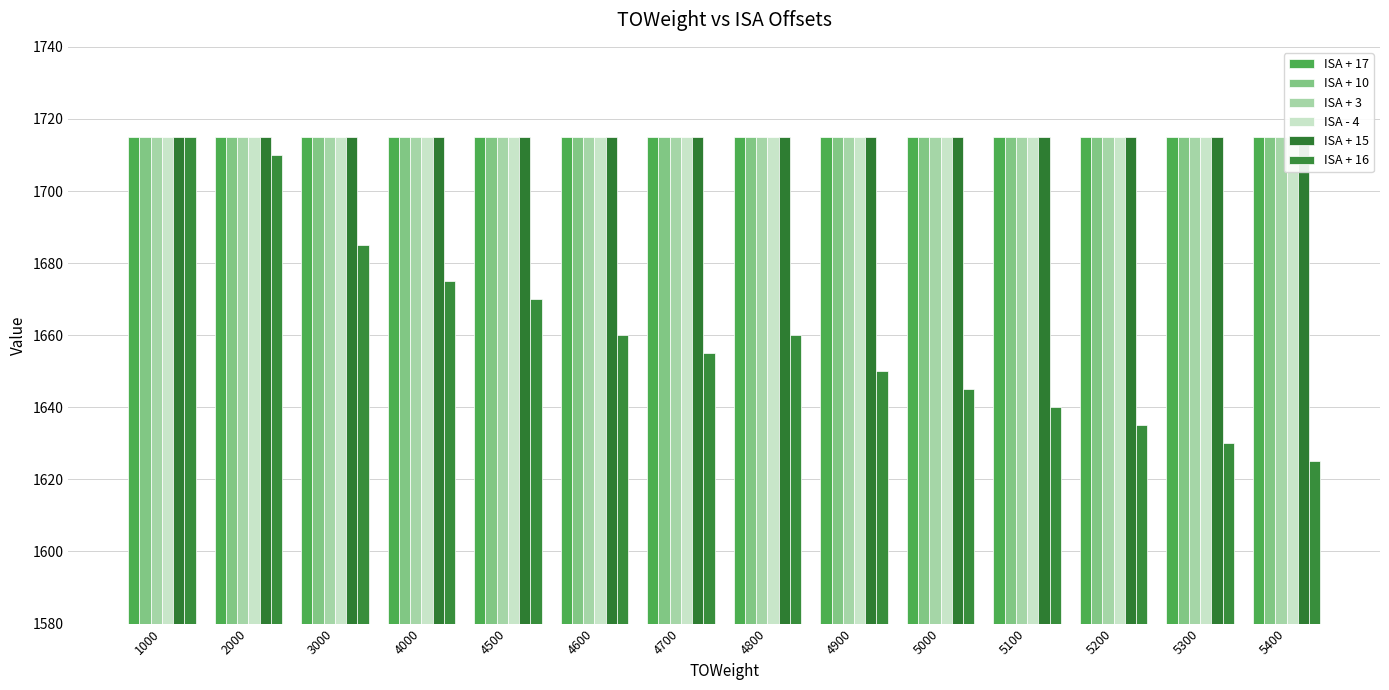

Which category has the lowest value across all series?

5400